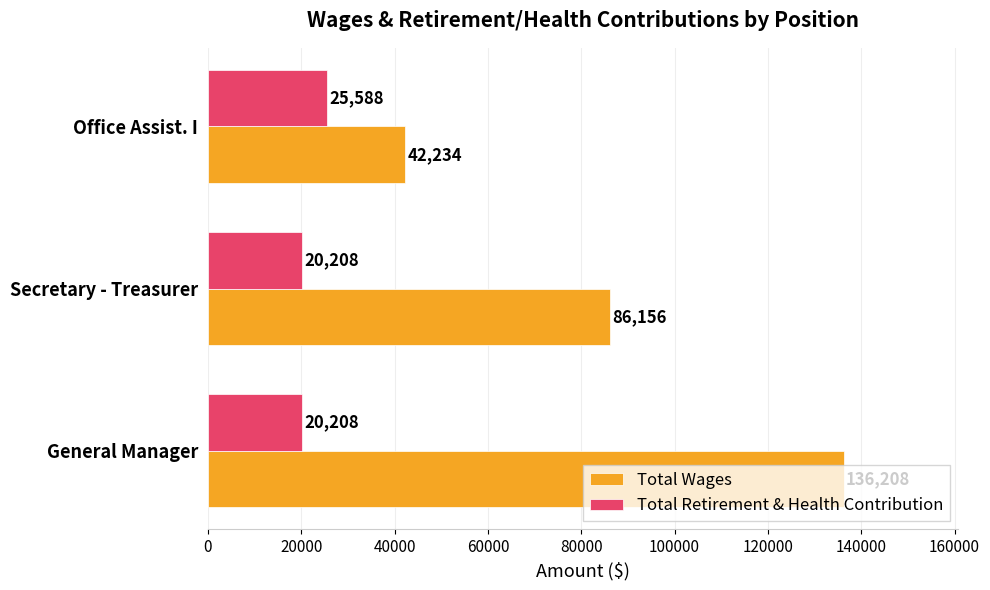

How many distinct data groups are displayed?

2